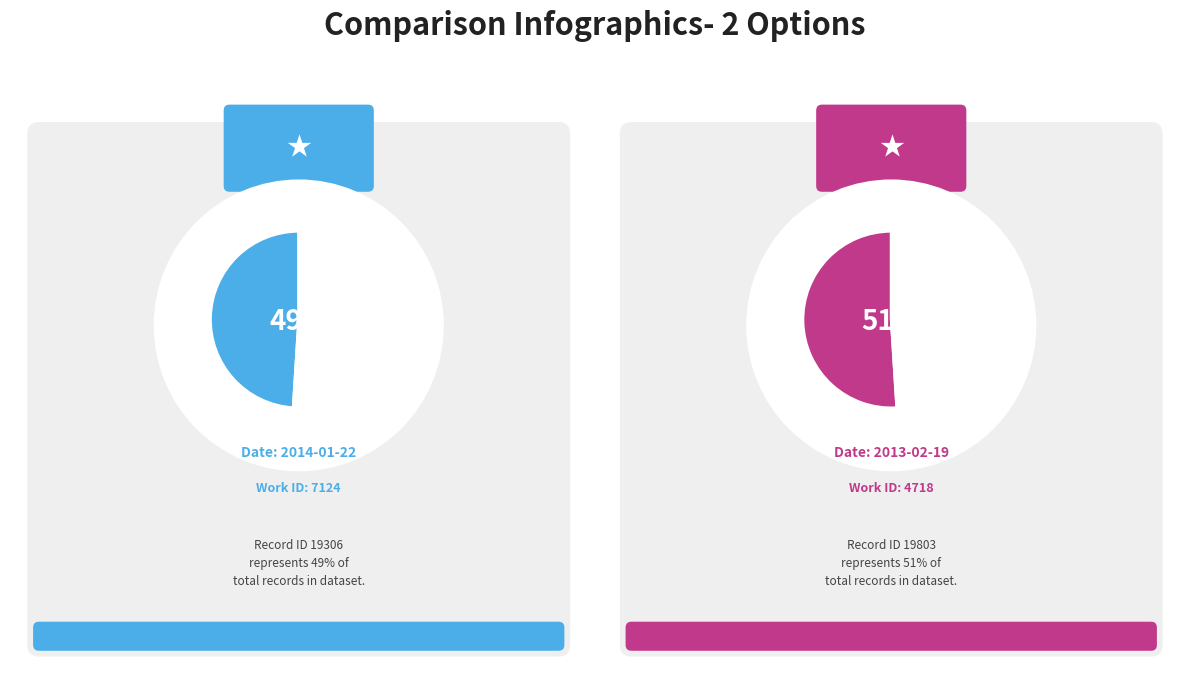

Combined, what portion of the pie is 2014-01-22 and 2013-02-19?

100.0%